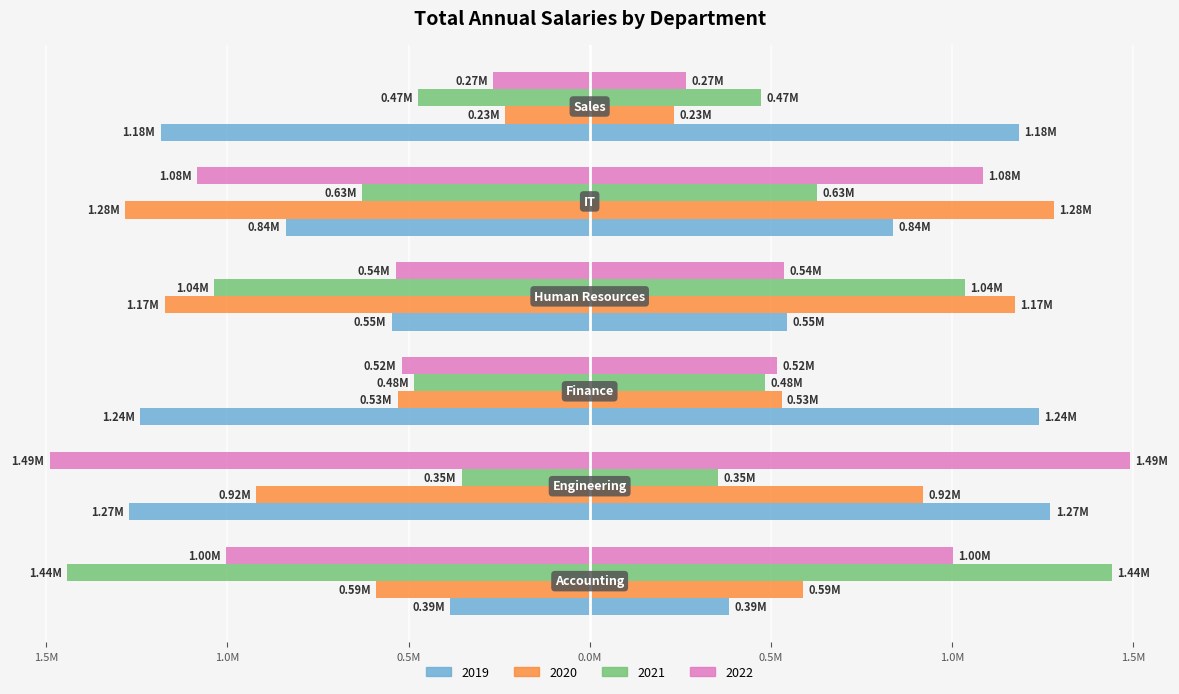

What position from the left is Human Resources?

4